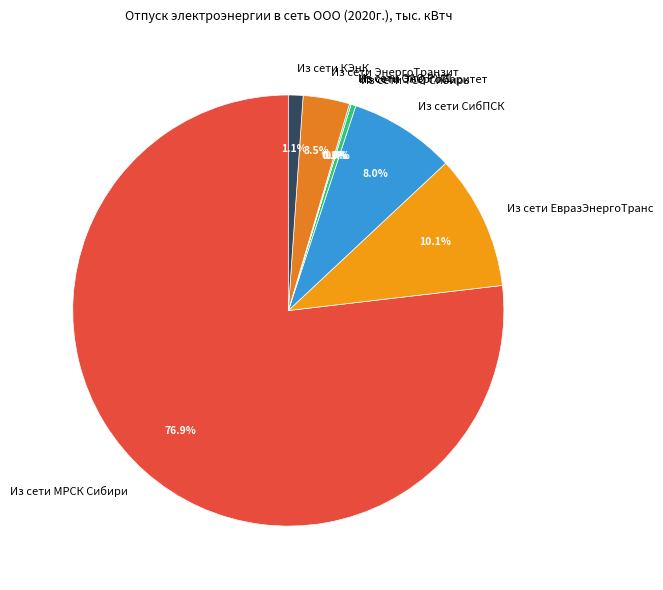

What percentage is NOT represented by Из сети ТСО Сибирь?

99.6%